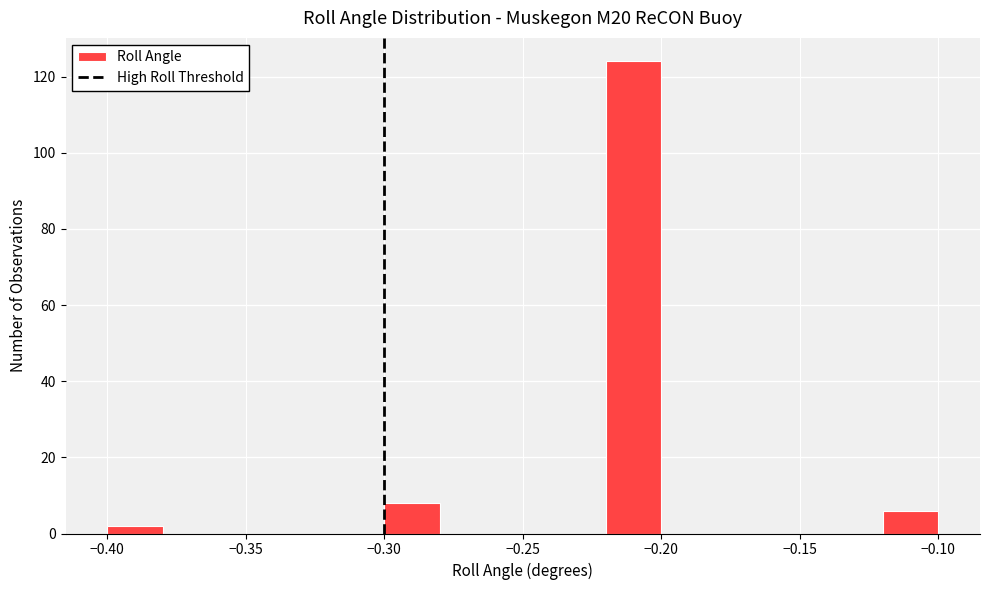

Reading left to right, list every bar in this chart as the range it spans on the x-axis followed by its height. The values are not printed on the chart, so give them approximately, as read against the axis.

-0.40 to -0.38: 2
-0.38 to -0.36: 0
-0.36 to -0.34: 0
-0.34 to -0.32: 0
-0.32 to -0.30: 0
-0.30 to -0.28: 8
-0.28 to -0.26: 0
-0.26 to -0.24: 0
-0.24 to -0.22: 0
-0.22 to -0.20: 124
-0.20 to -0.18: 0
-0.18 to -0.16: 0
-0.16 to -0.14: 0
-0.14 to -0.12: 0
-0.12 to -0.10: 6